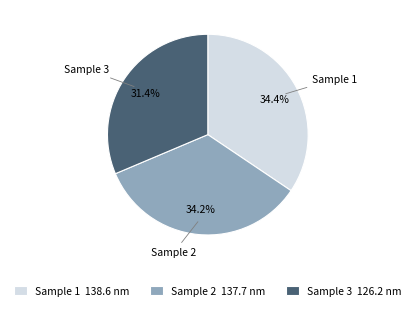

Is it true that Sample 1 is 27% of the pie?

False